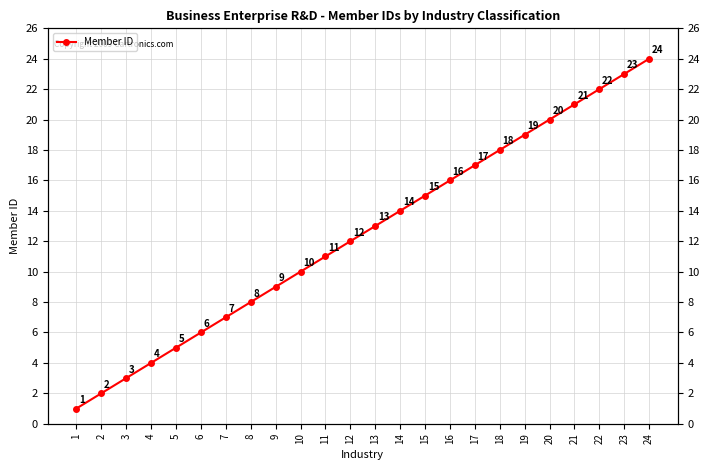

Reading left to right, list all the values displayed in this chart.

1	2	3	4	5	6	7	8	9	10	11	12	13	14	15	16	17	18	19	20	21	22	23	24